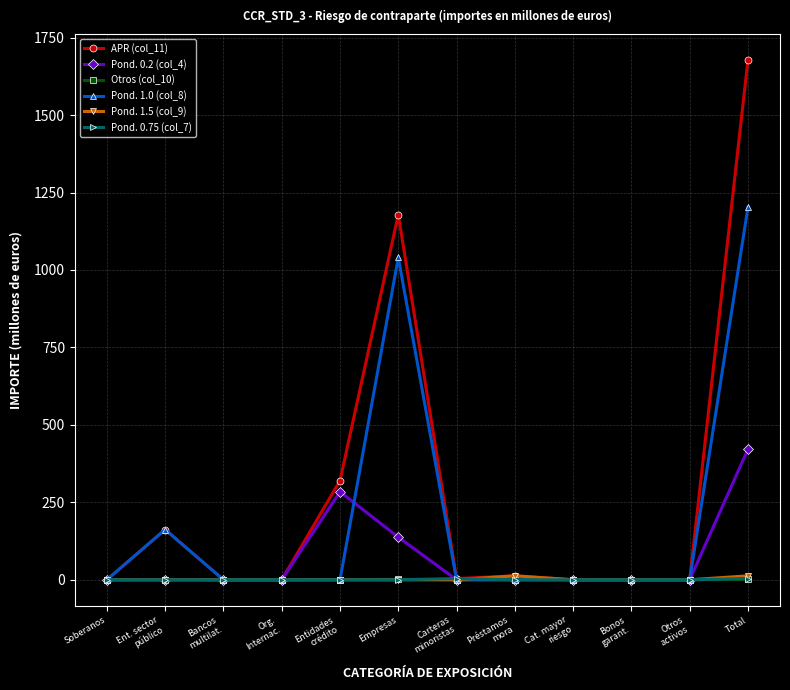

What is the average value of the Pond. 1.0 (col_8) series?

200.4